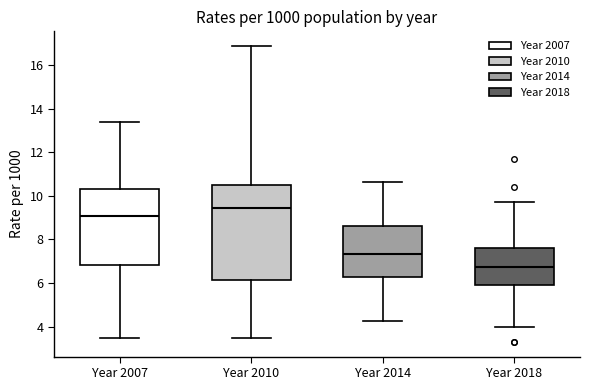

Reading left to right, read every box against the y-axis: the position of its median line, the range the box covers, and the ends of its whiskers. The values are not printed on the chart, so give them approximately, as read against the axis.

Year 2007: median 9.0, box 6.8 to 10.4, whiskers 3.4 to 13.4
Year 2010: median 9.4, box 6.2 to 10.6, whiskers 3.4 to 16.8
Year 2014: median 7.4, box 6.2 to 8.6, whiskers 4.2 to 10.6
Year 2018: median 6.8, box 6.0 to 7.6, whiskers 4.0 to 9.8